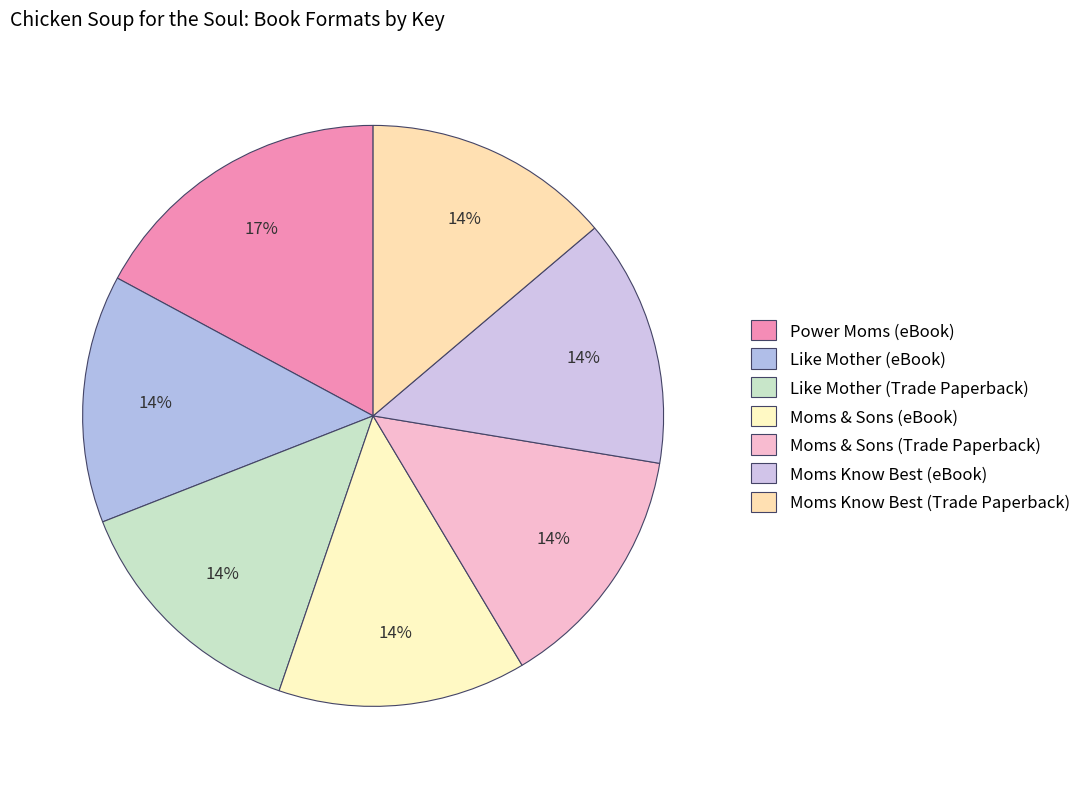

Which category has the biggest portion of the pie?

Power Moms (eBook)